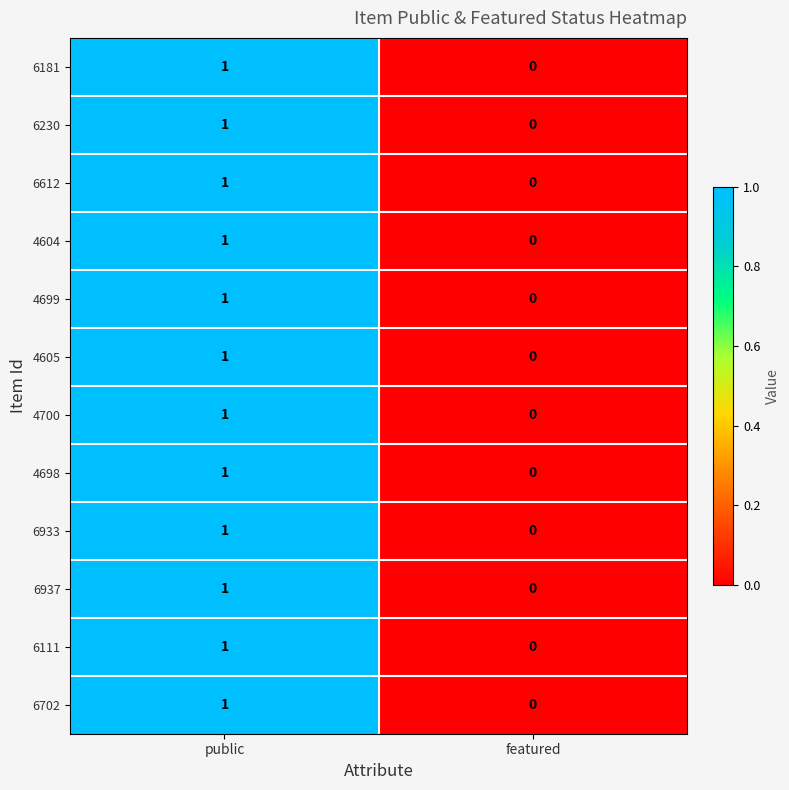

What is the greatest value displayed?

1